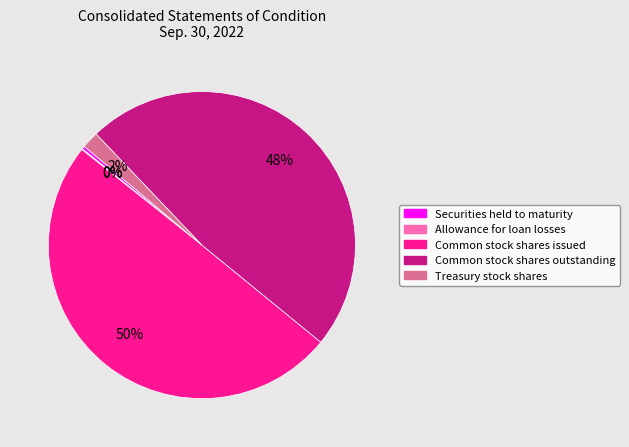

Between Securities held to maturity and Common stock shares outstanding, which is larger?

Common stock shares outstanding